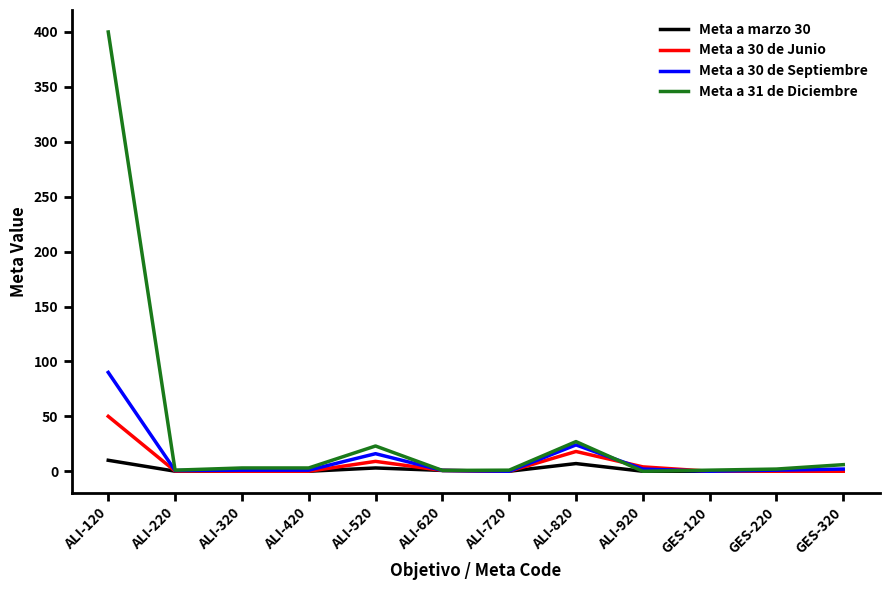

Rank the series by their maximum value, from lowest to highest.

Meta a marzo 30, Meta a 30 de Junio, Meta a 30 de Septiembre, Meta a 31 de Diciembre